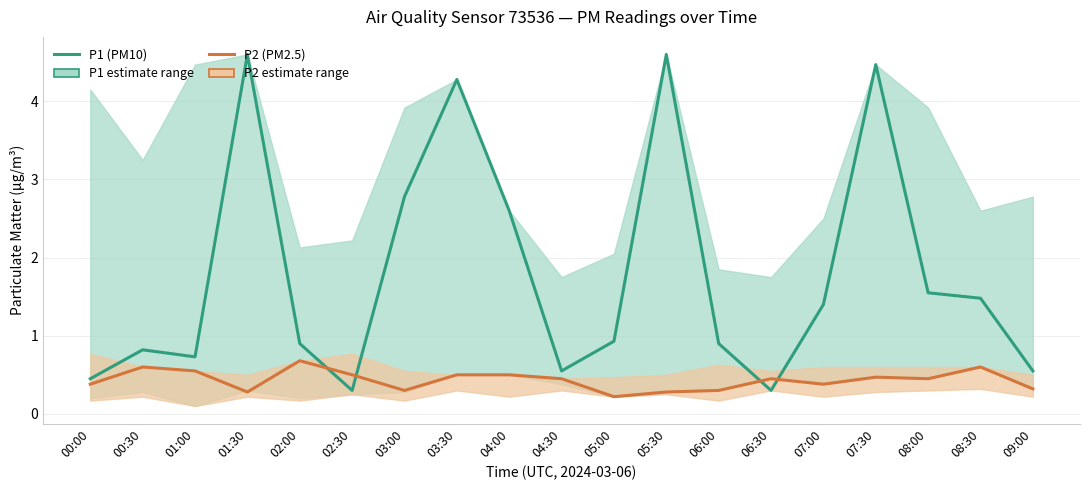

Rank the series by their maximum value, from lowest to highest.

P2 (PM2.5), P1 (PM10)